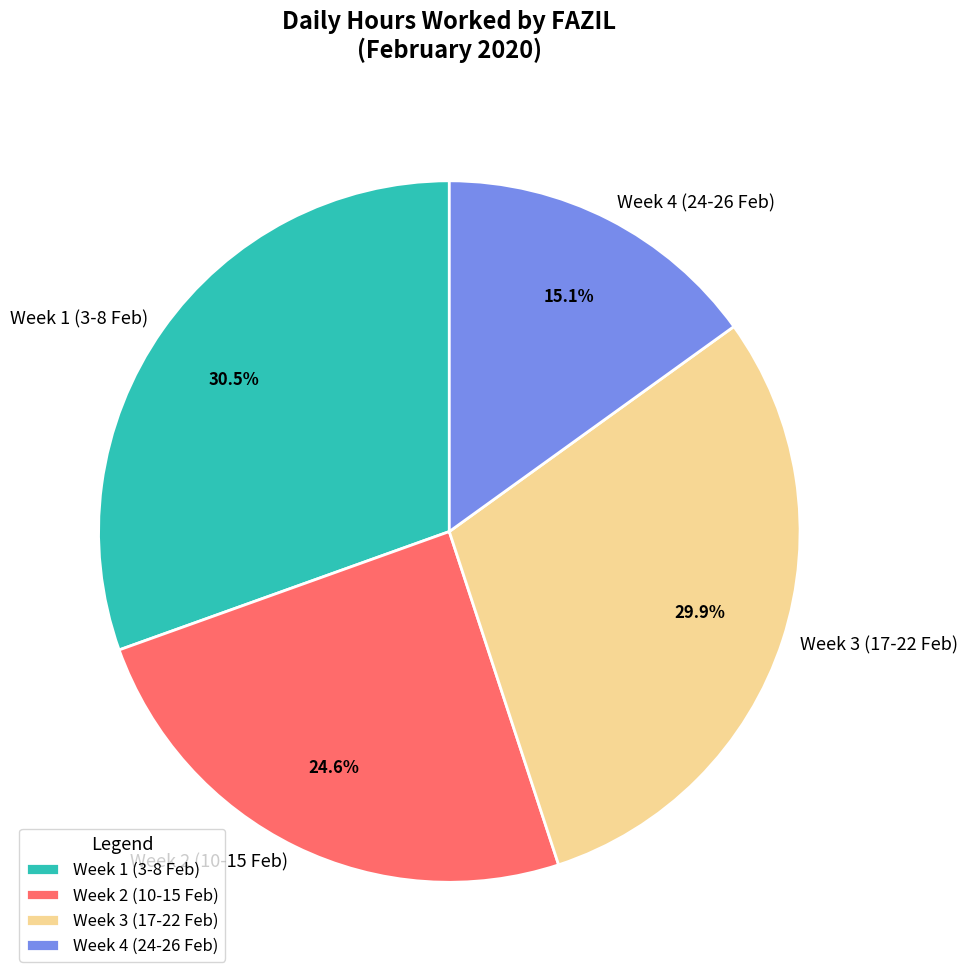

Does any single category account for the majority?

No